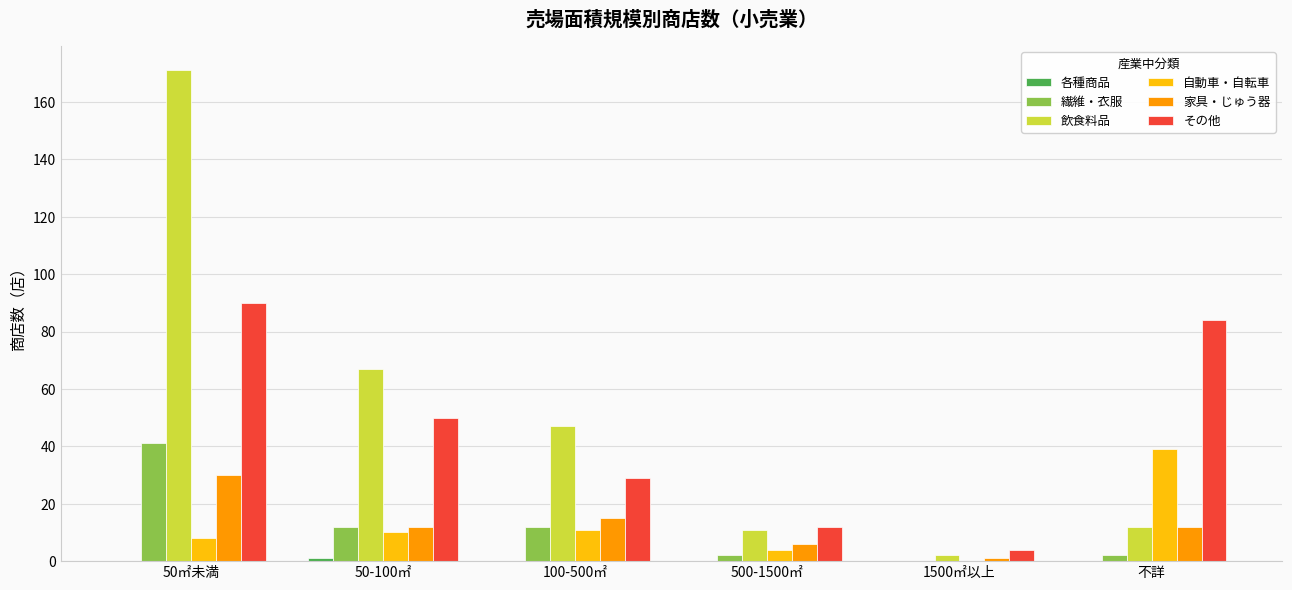

The 家具・じゅう器 series shows 8 at 50㎡未満. True or false?

False